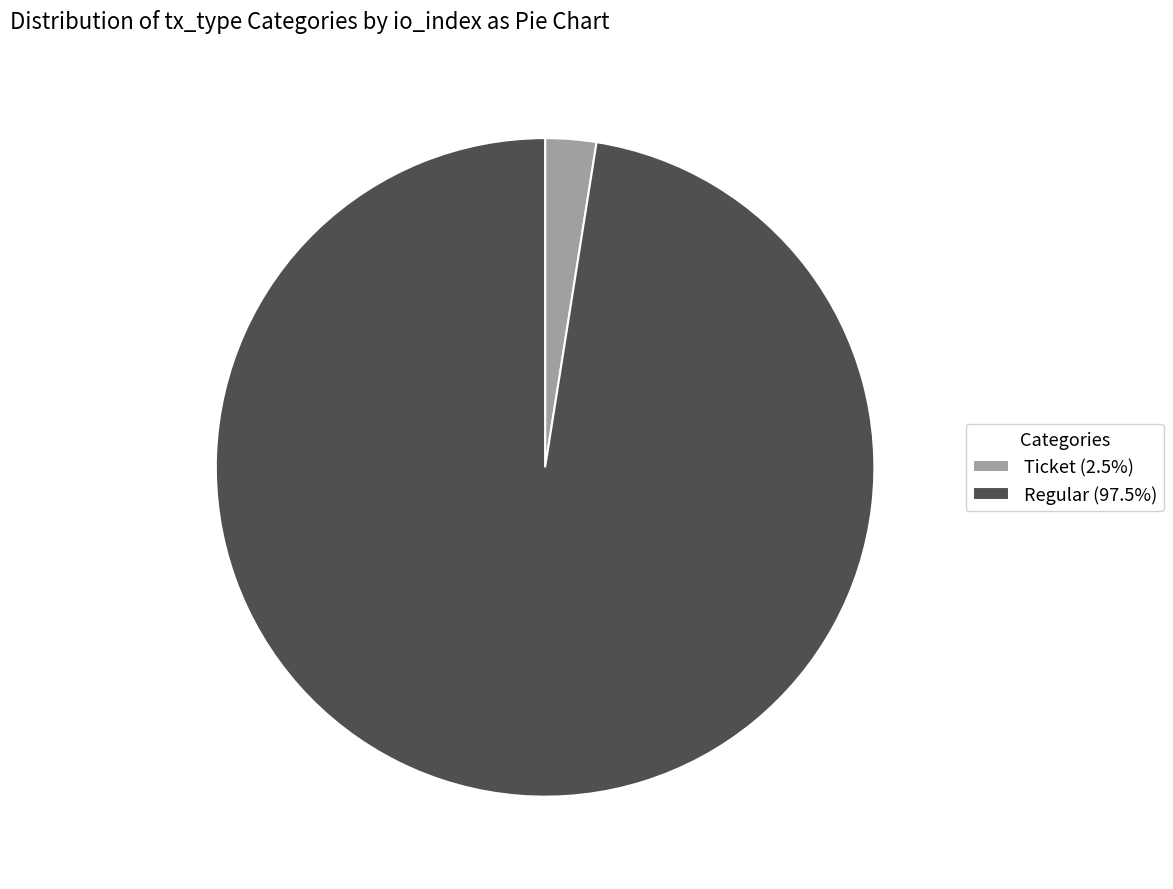

Is Ticket (2.5%) the majority of the pie?

No